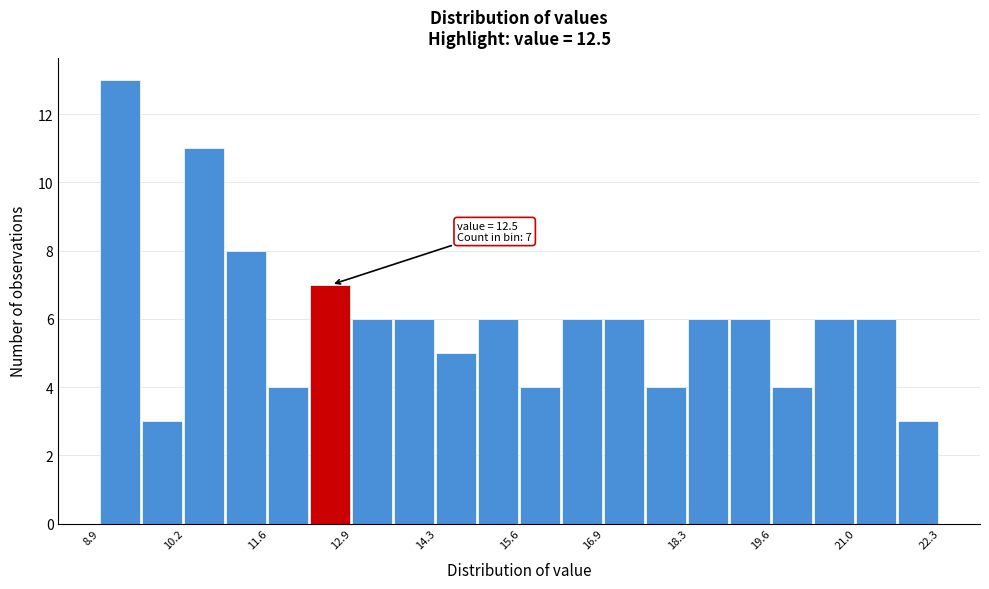

Read against the x-axis, roughly where is the centre of the tallest bar?

9.2